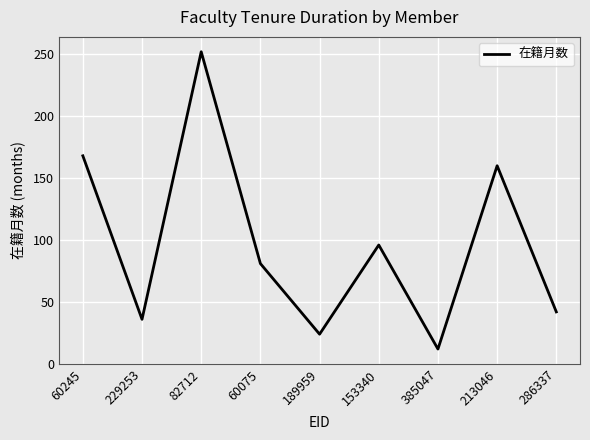

Reading right to left, extract all data points from this chart.

42	160	12	96	24	81	252	36	168